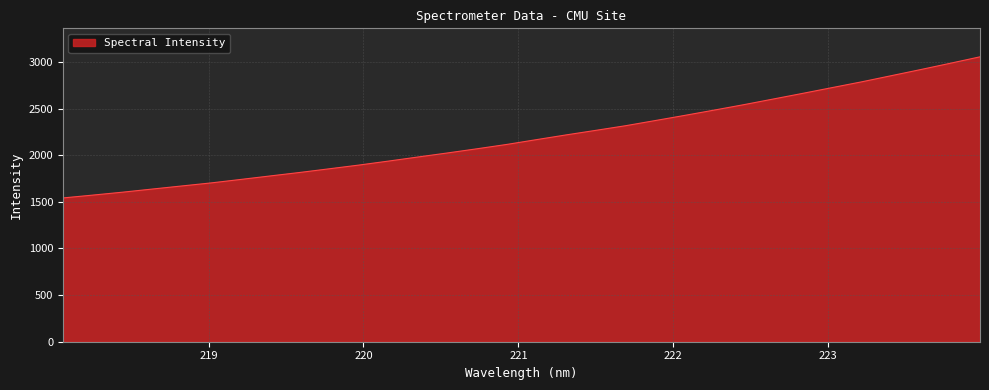

What is the difference between the maximum and minimum values?

1513.0